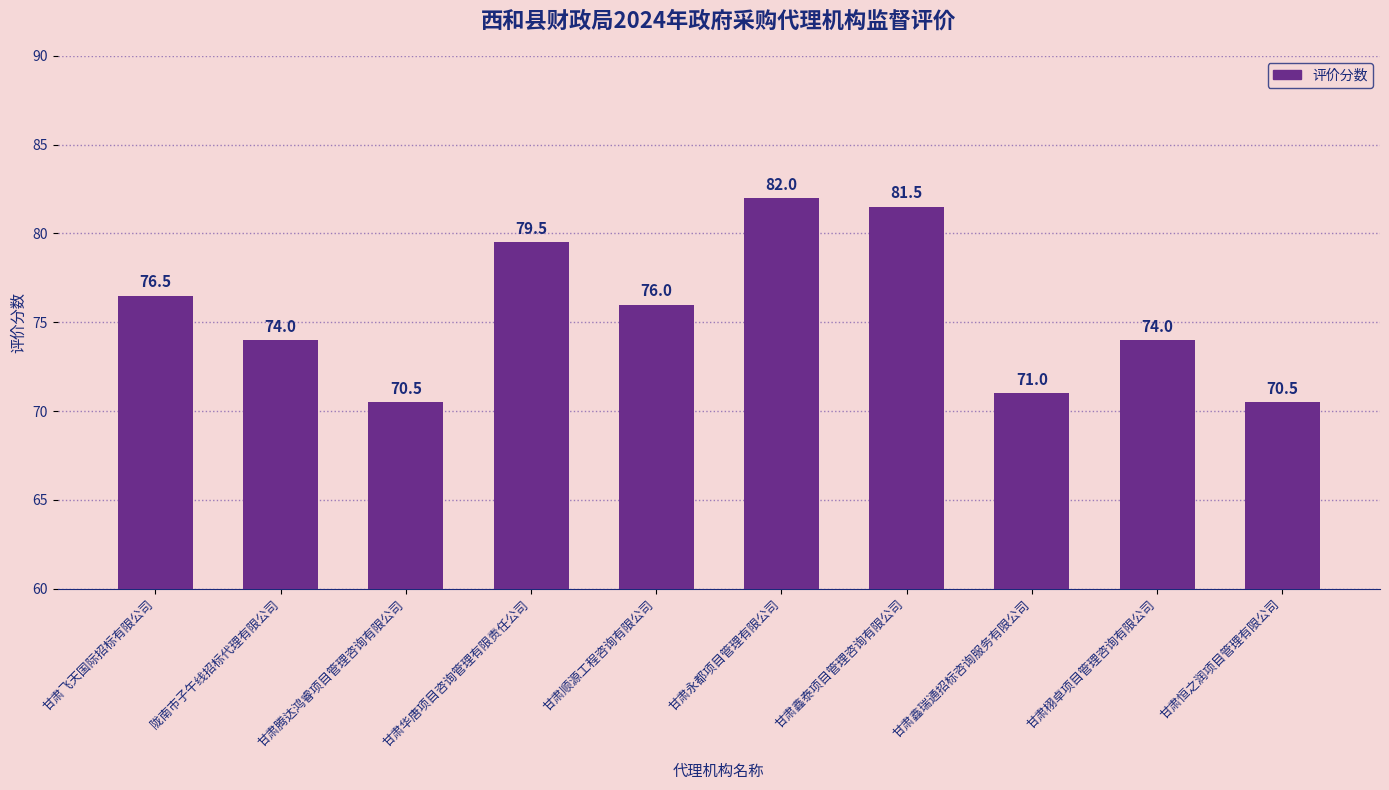

What is the sum of the values at 甘肃鑫泰项目管理咨询有限公司 and 甘肃永都项目管理有限公司?

163.5